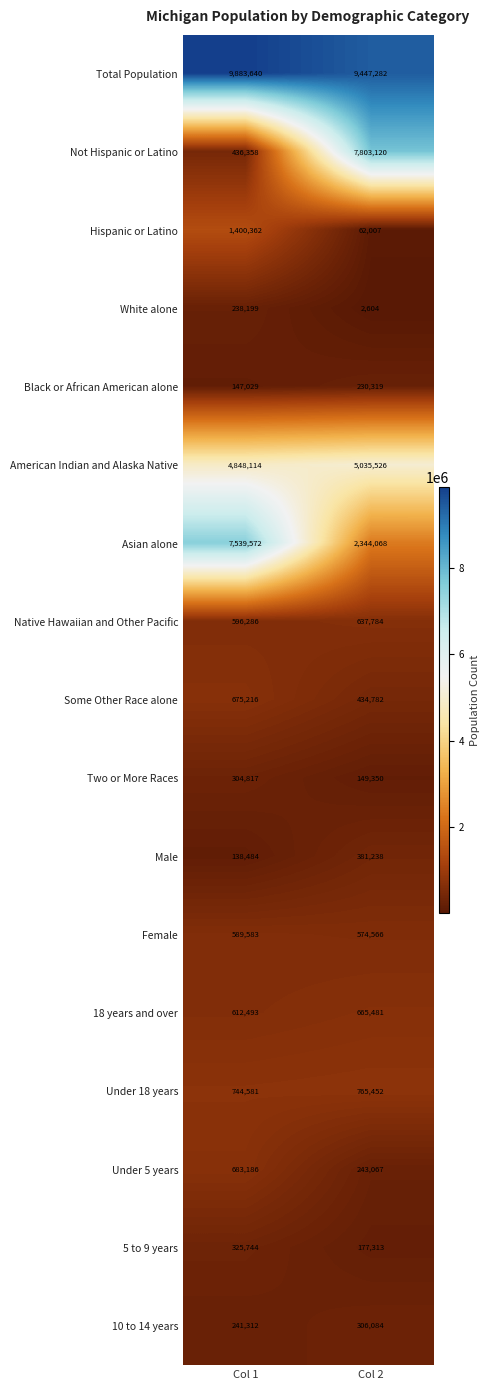

What is the difference between the highest and lowest values at Col 2?

9444678